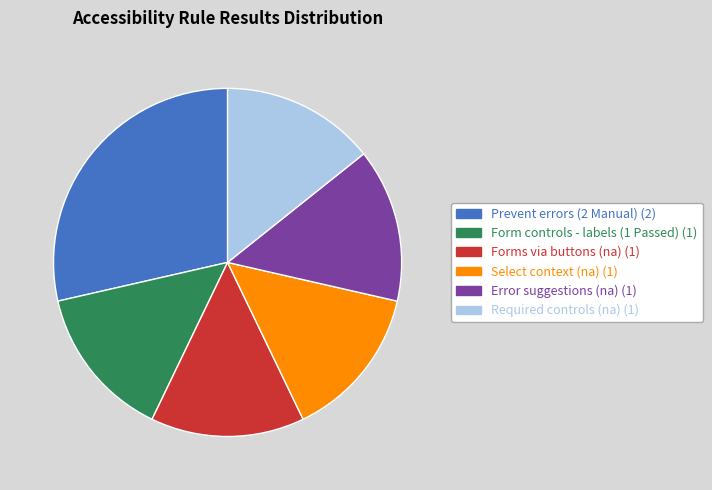

Is there a majority slice in this chart?

No